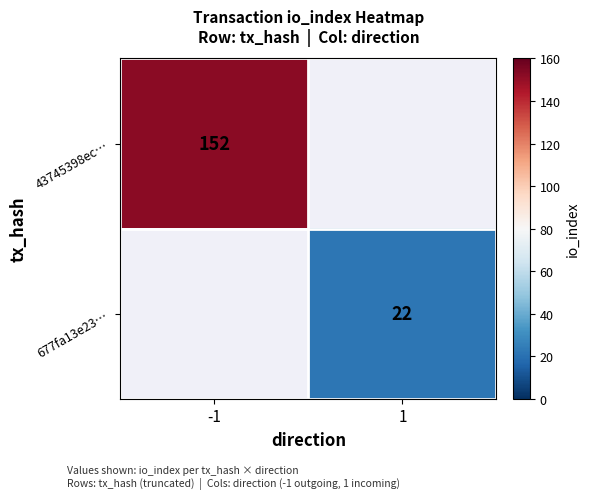

Is the value of 677fa13e23… at 1 greater than the value of 43745398ec… at -1?

No